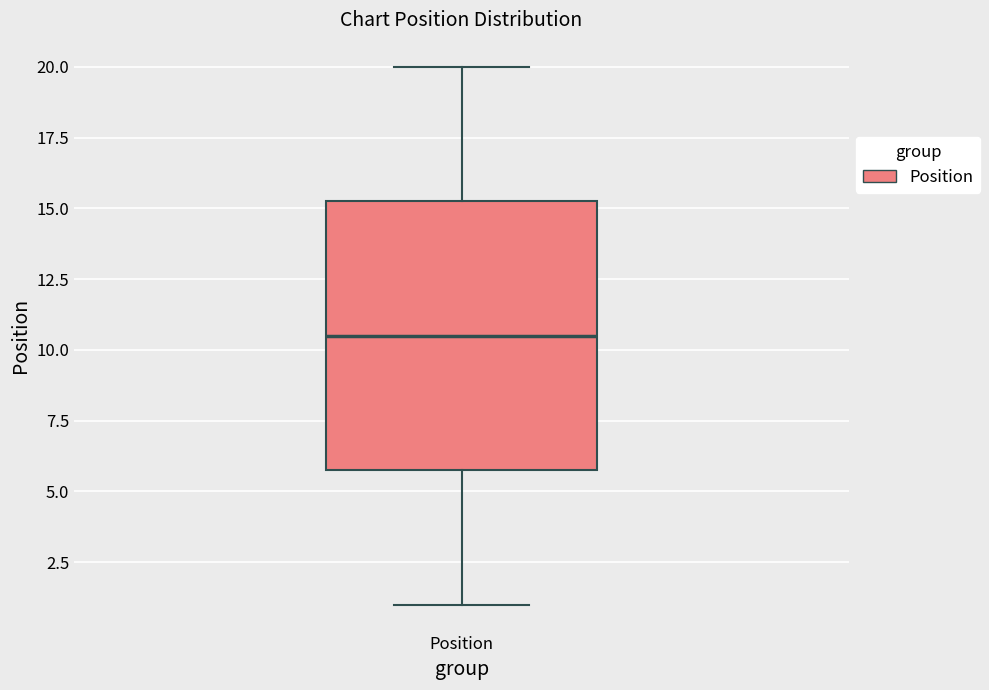

Transcribe this box plot: give where the median line is, the range the box spans, and where the two whiskers end, as read against the y-axis. The values are not printed on the chart, so give them approximately, as read against the axis.

median 10.5, box 6.0 to 15.5, whiskers 1.0 to 20.0